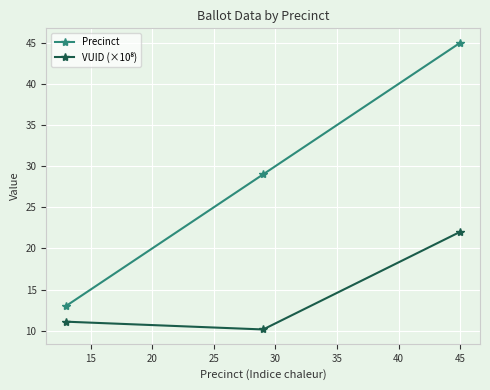

How many values in the Precinct series are below 29?

1